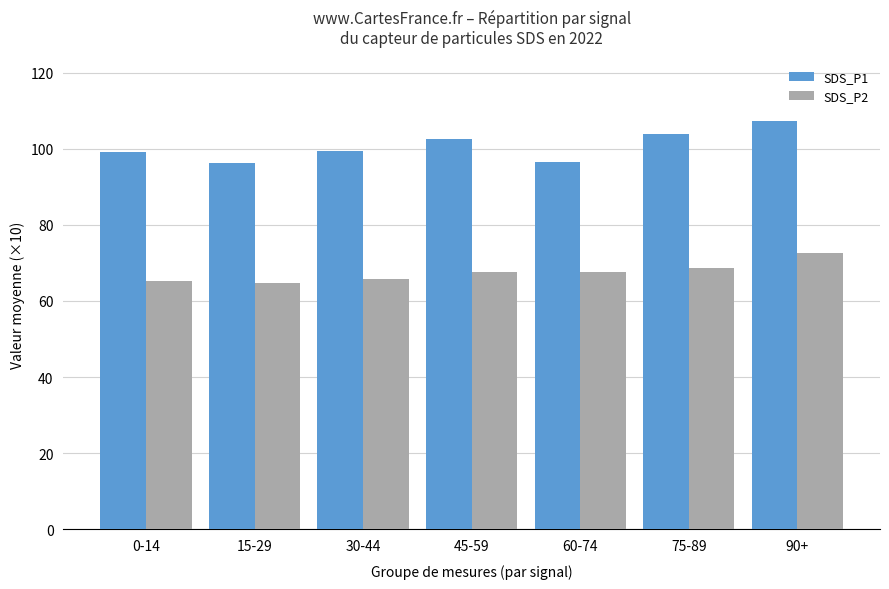

The value of SDS_P2 at 75-89 is 68.7. True or false?

True